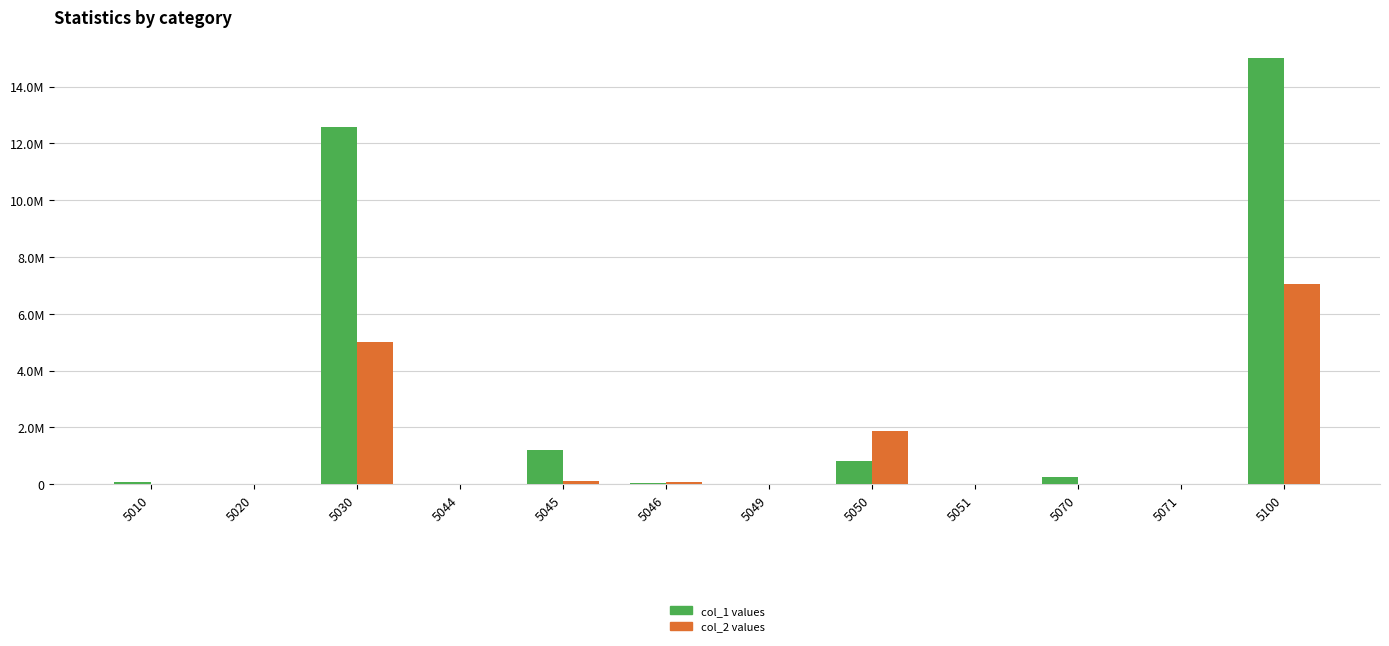

What is the value of the col_1 values bar at the 3rd from the left?

12571638